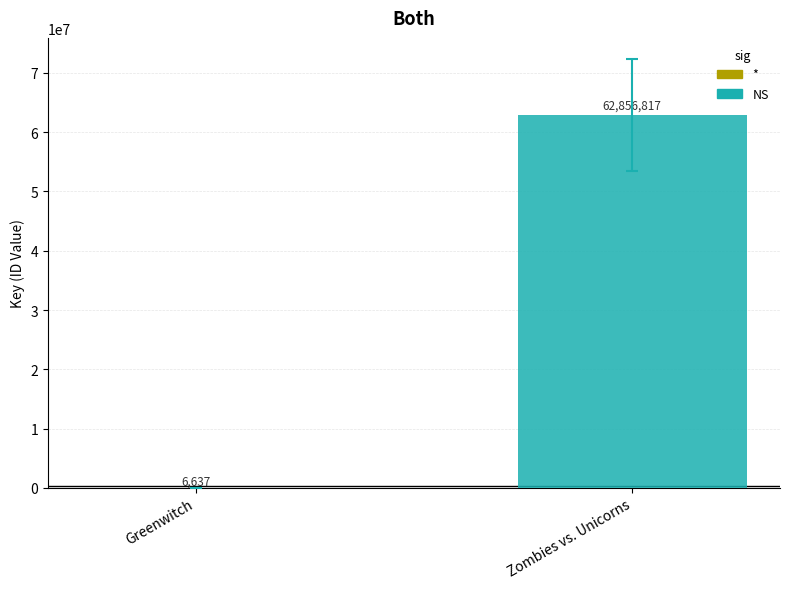

What is the maximum value shown in the chart?

62856817